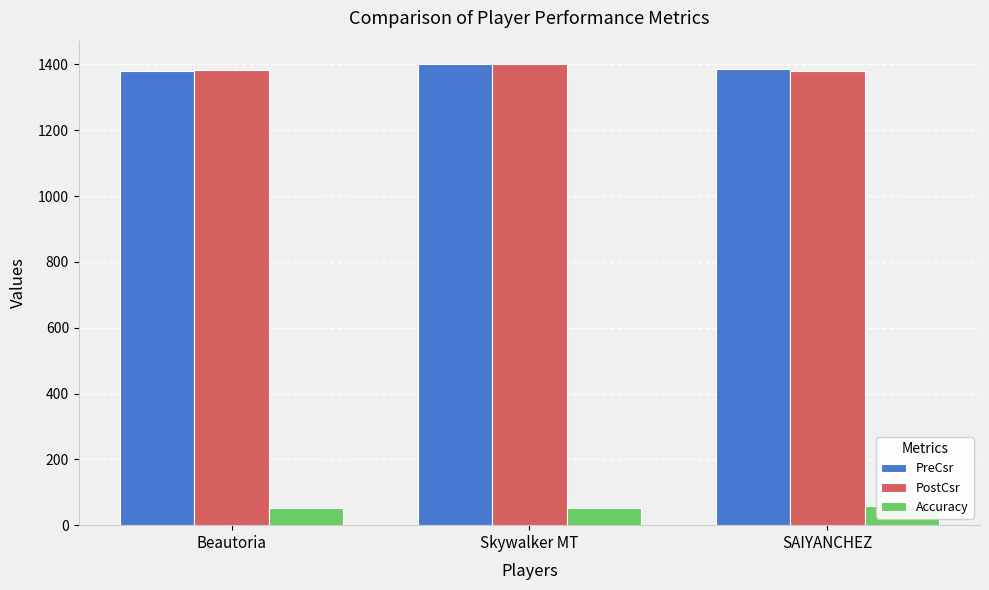

Which has a higher value, Skywalker MT or Beautoria?

Skywalker MT